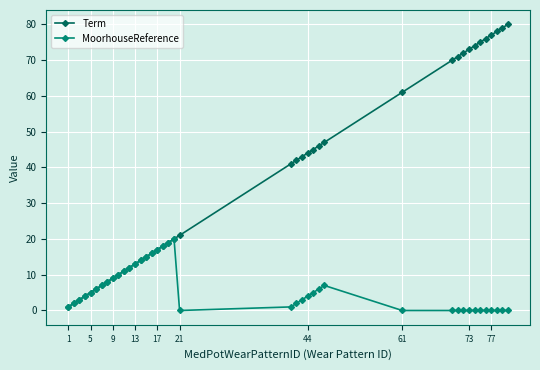

What is the value of the Term point at the 32nd from the left?

72